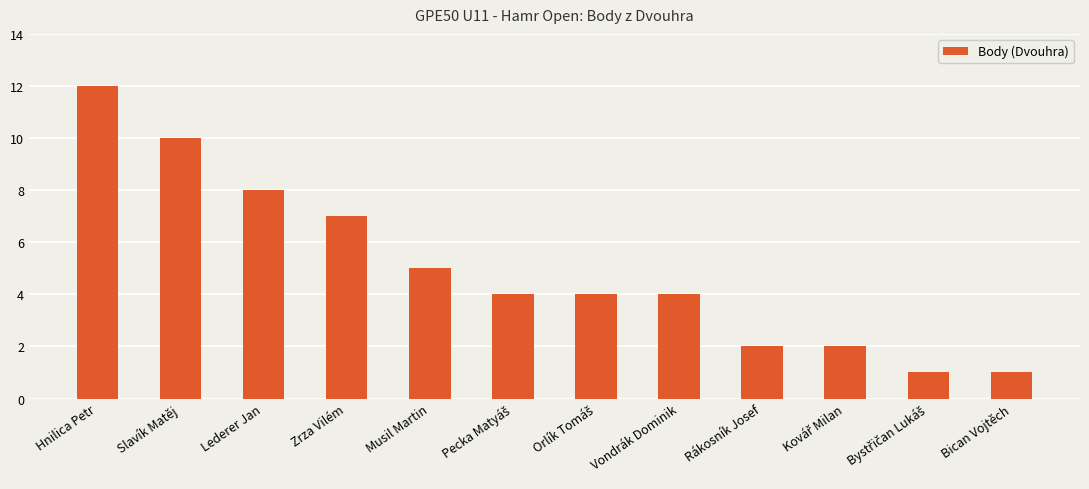

What is the difference between the maximum and minimum values?

11